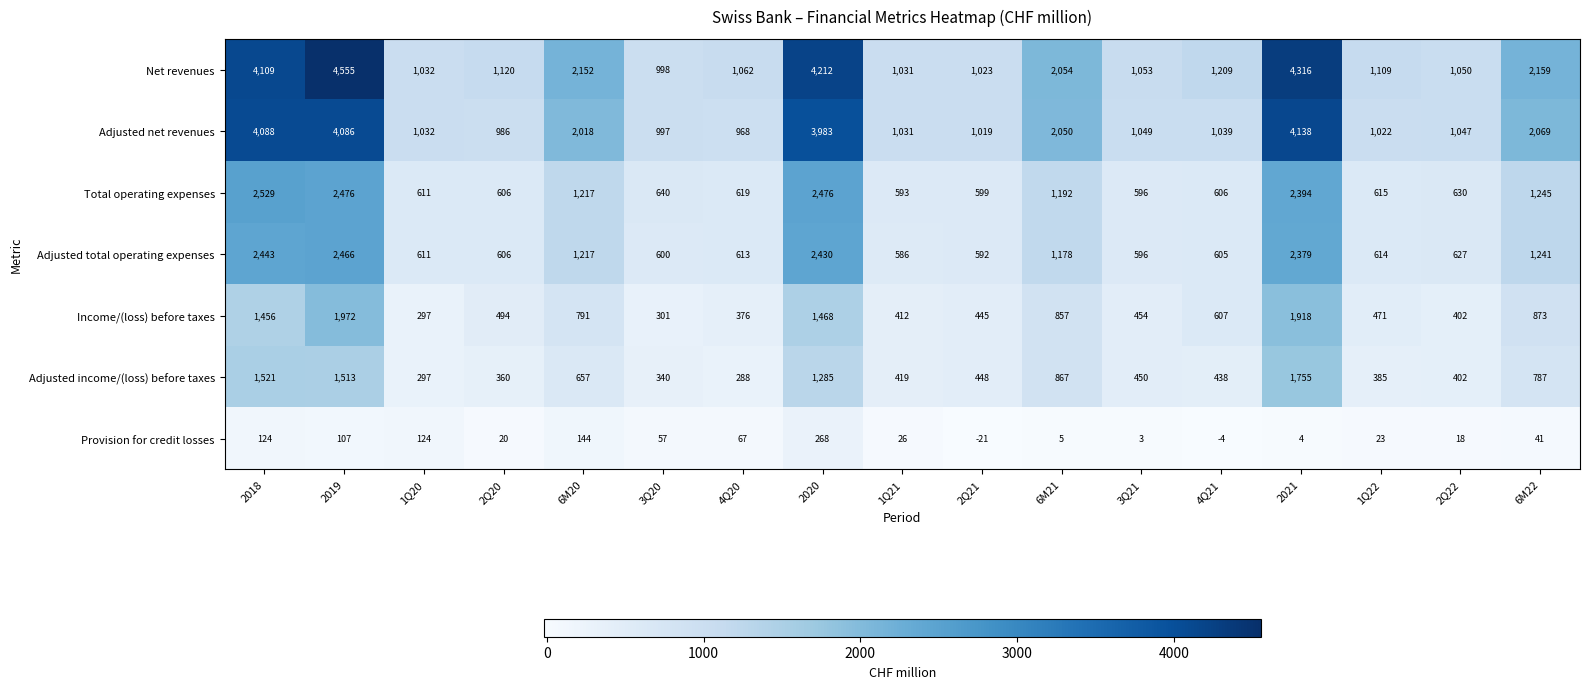

What is the difference between the second highest and second lowest values in the Adjusted total operating expenses series?

1851